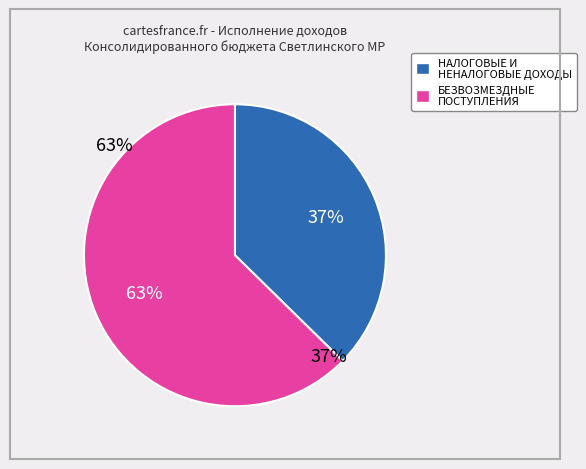

Which category has the biggest portion of the pie?

БЕЗВОЗМЕЗДНЫЕ ПОСТУПЛЕНИЯ